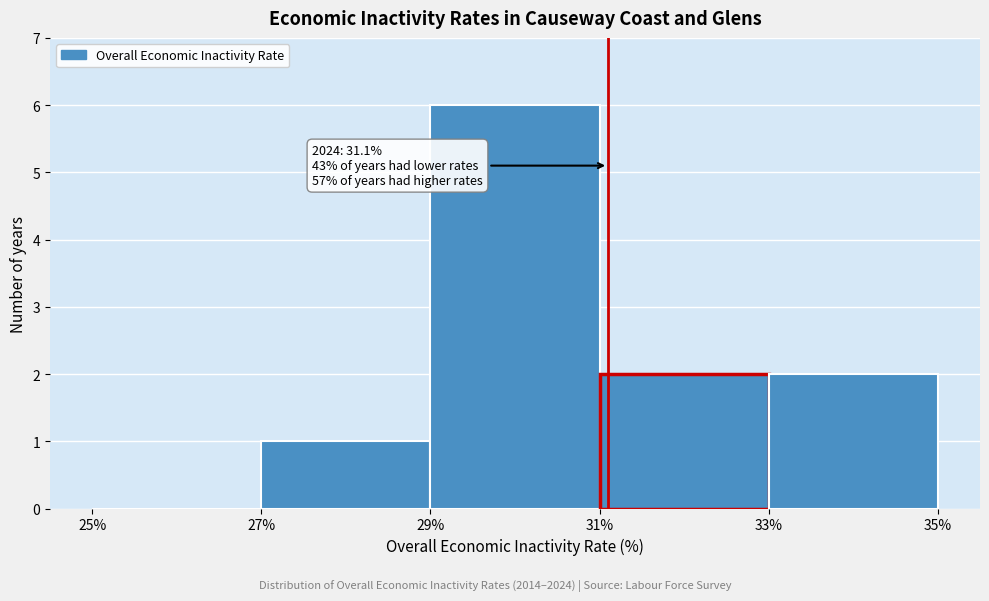

Which range on the x-axis has the tallest bar?

29% to 31%